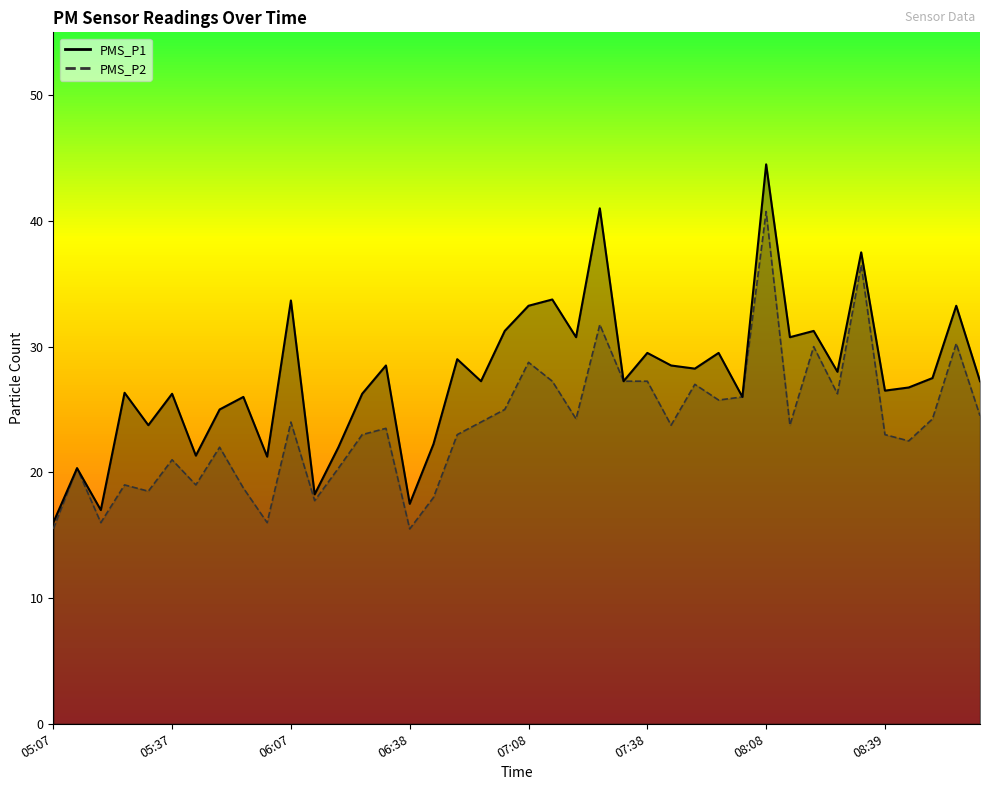

How many lines are shown in the chart?

2